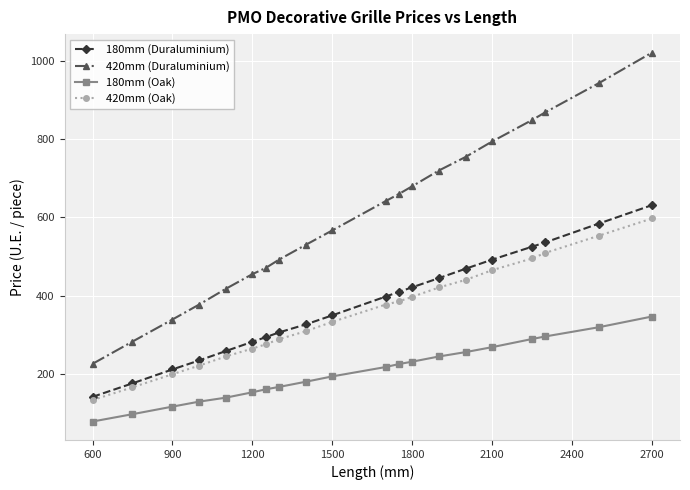

What is the highest value of the 180mm (Duraluminium) series?

631.6